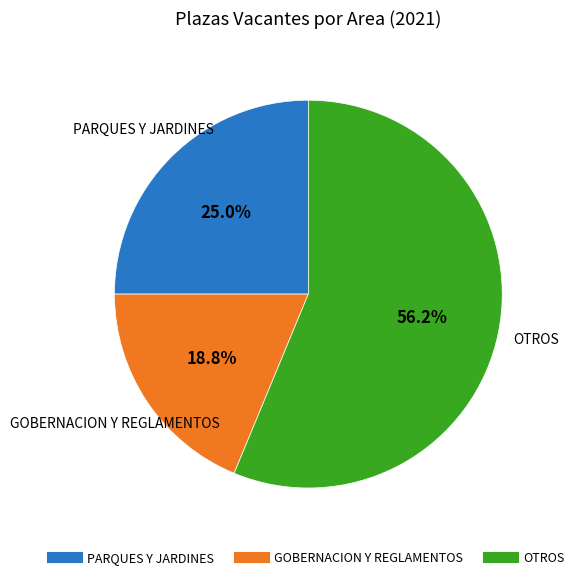

How many slices are in this pie chart?

3